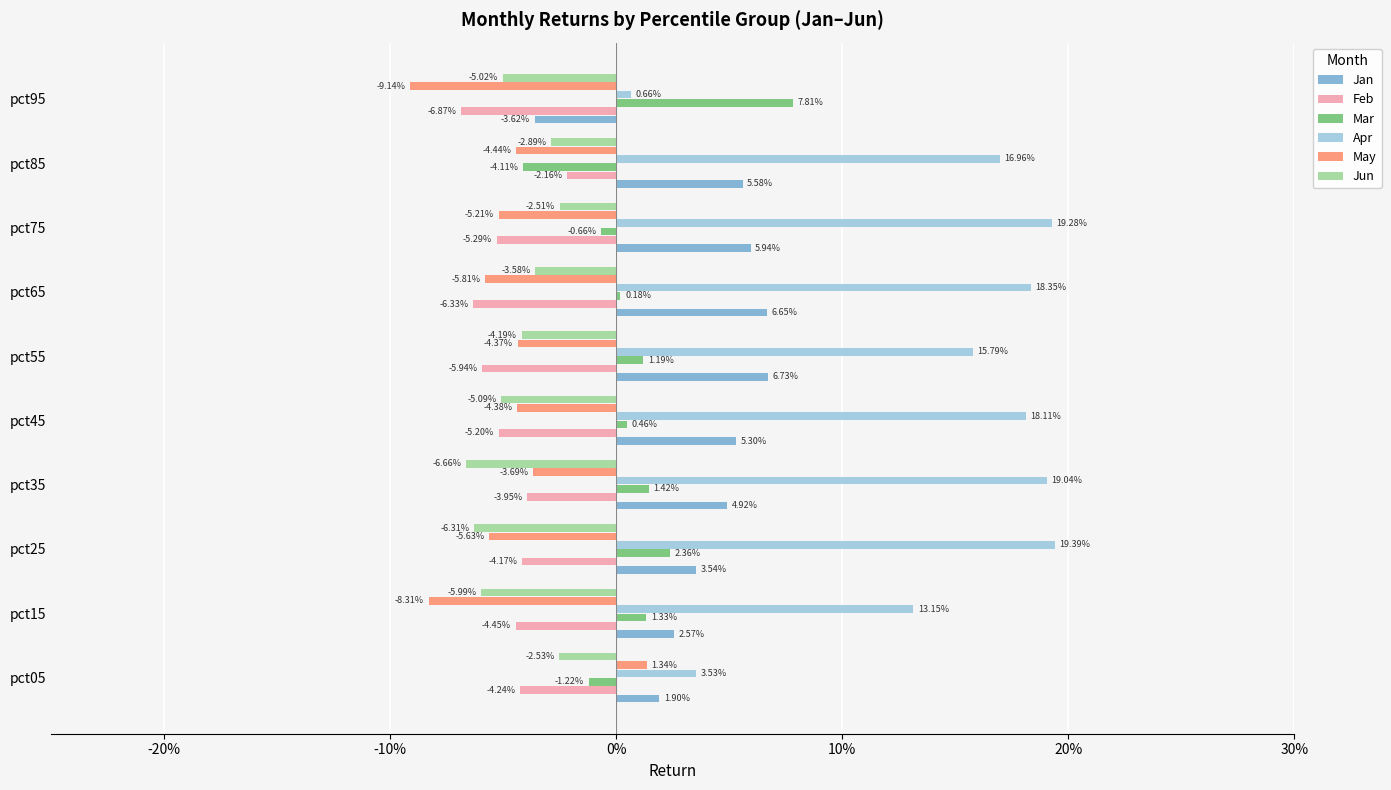

What are all the series names shown in the legend?

Jan, Feb, Mar, Apr, May, Jun